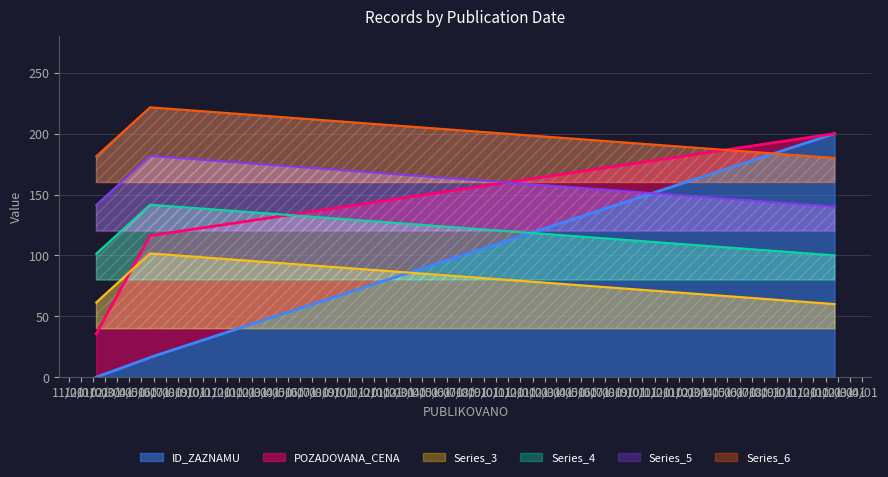

True or false: the data has more than 1 interior local peaks.

False